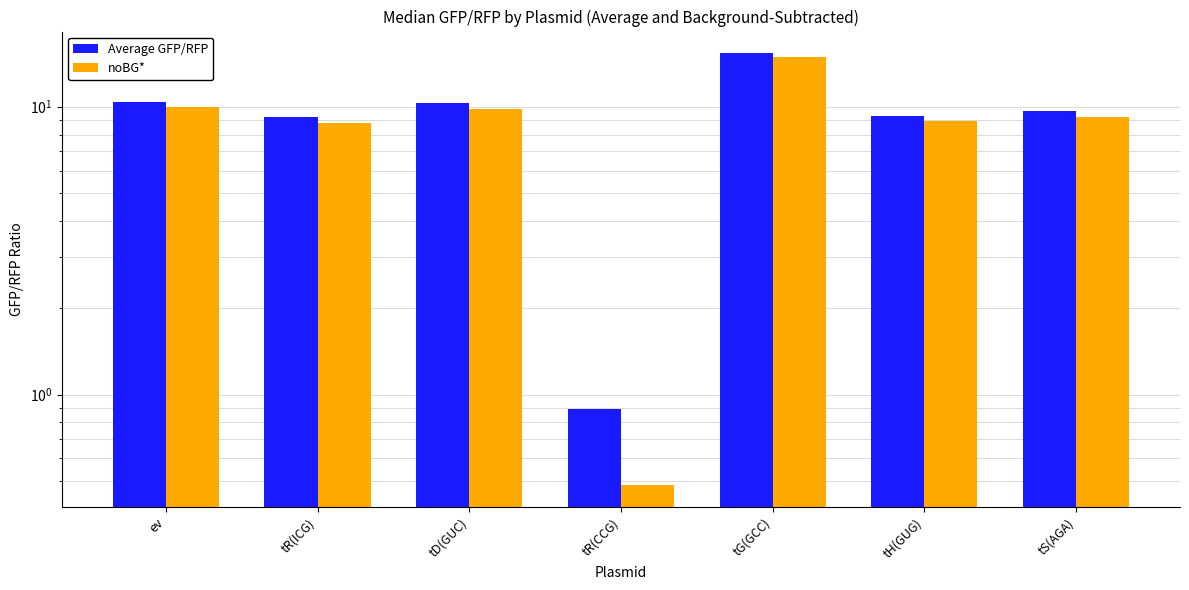

How many groups of bars are there?

7